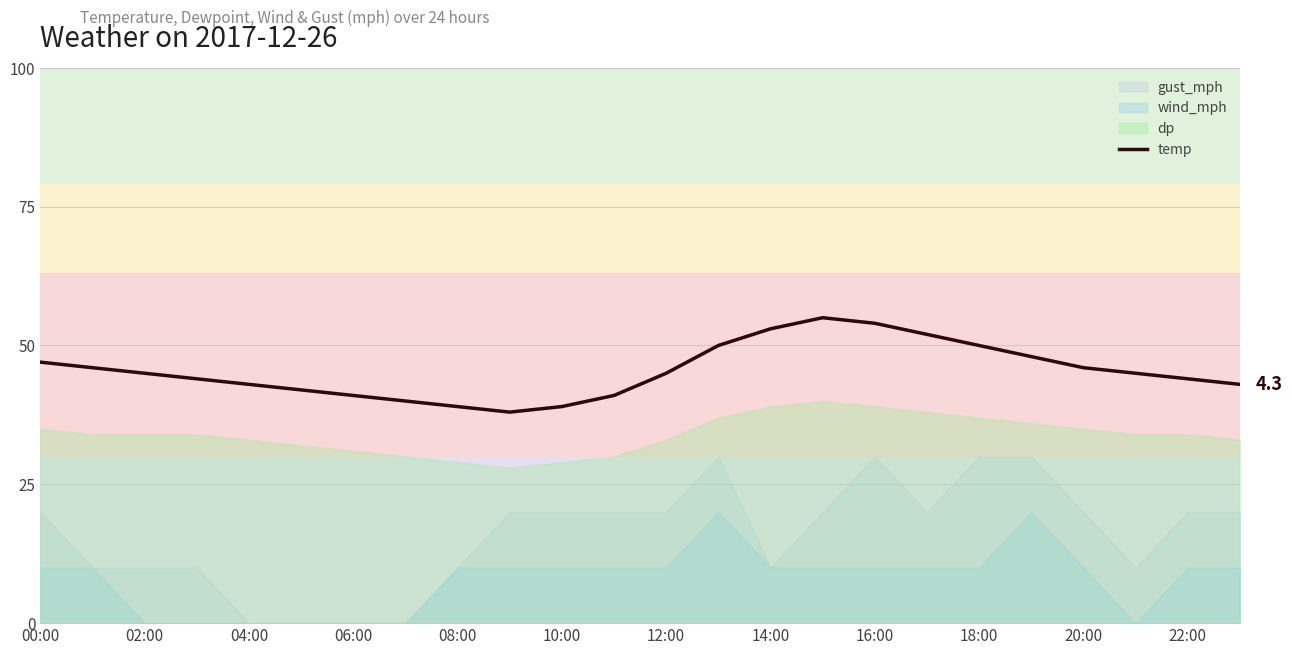

How many lines are shown in the chart?

1